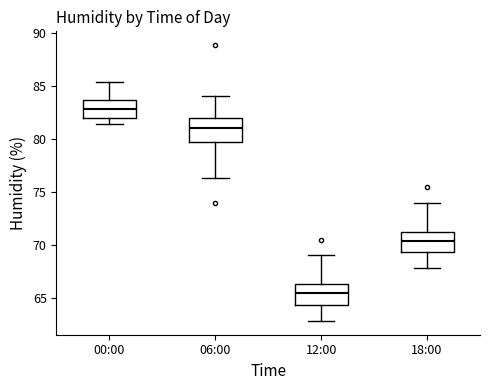

Which box has the lowest median line?

12:00